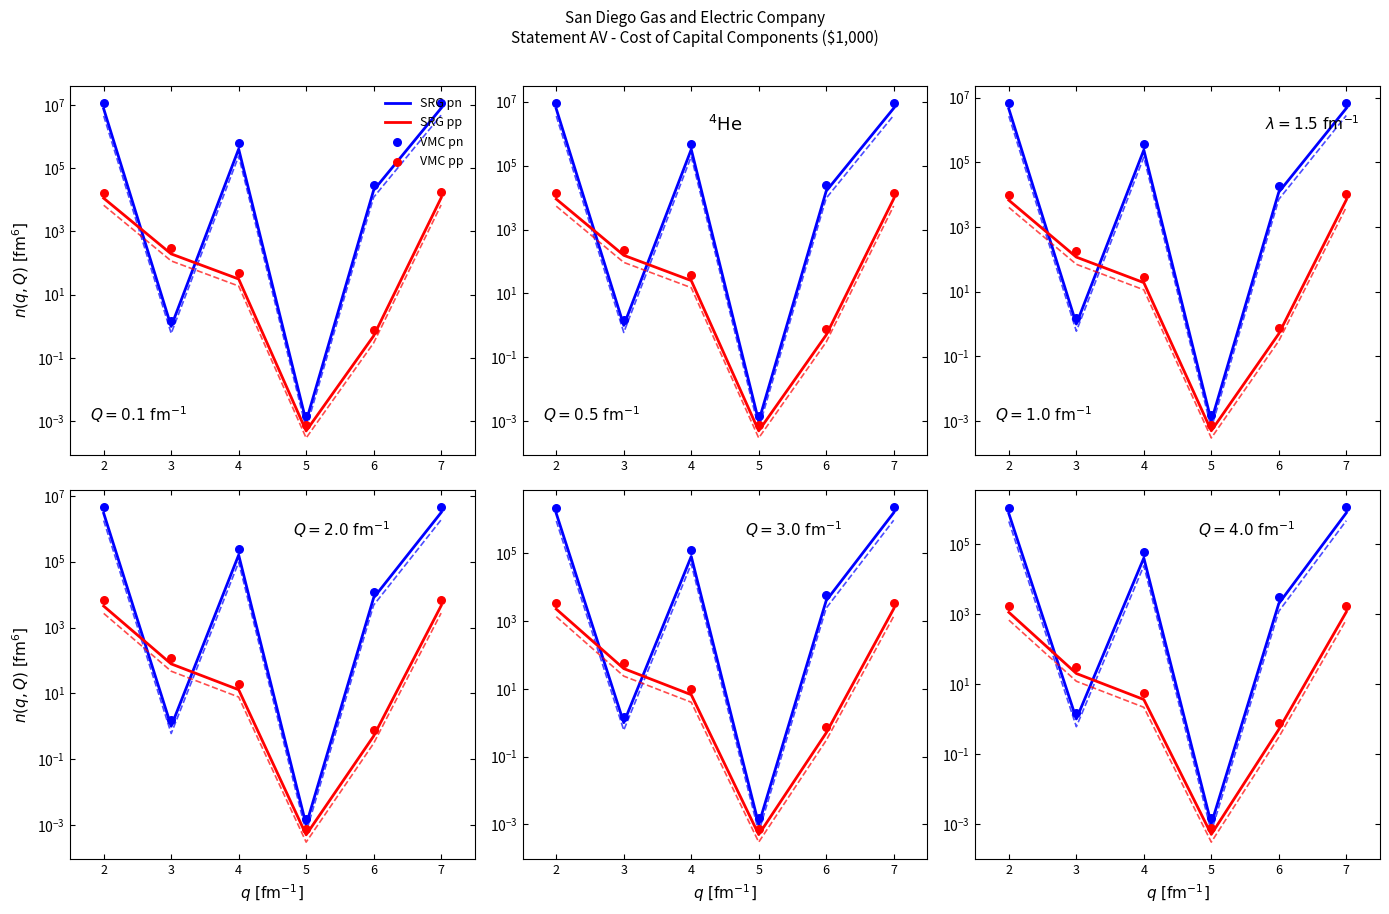

Which series contains the lowest Y value?

SRG pp